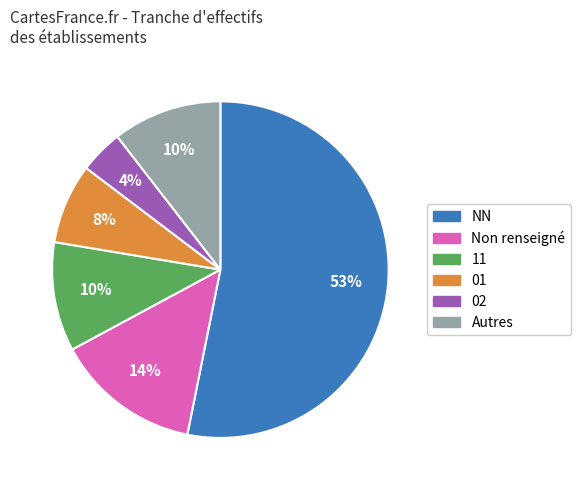

Is there a majority slice in this chart?

Yes